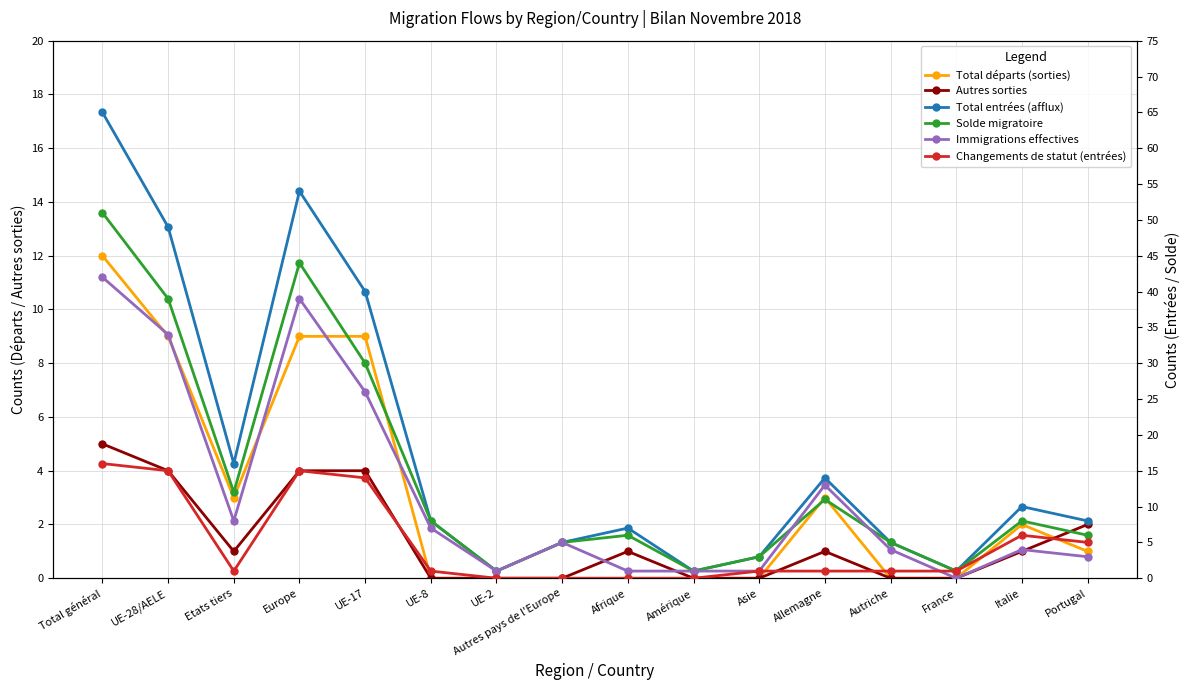

The value of Immigrations effectives at UE-2 is 1. True or false?

True